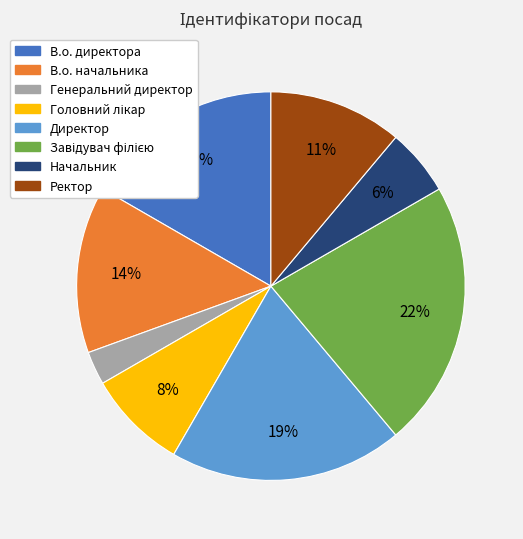

Which has a higher value, В.о. директора or Ректор?

В.о. директора